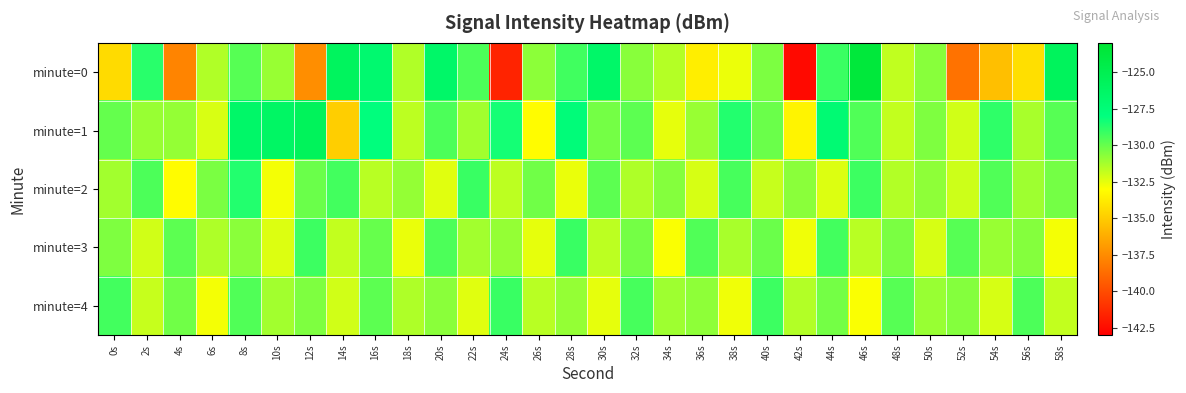

Reading left to right, what are all the values shown in this chart?

minute=0: 0s=-134.4	2s=-128.8	4s=-137.8	6s=-131.5	8s=-129.7	10s=-131.0	12s=-137.4	14s=-125.9	16s=-127.0	18s=-131.4	20s=-126.5	22s=-129.5	24s=-141.6	26s=-130.8	28s=-129.3	30s=-126.5	32s=-130.7	34s=-131.5	36s=-133.6	38s=-132.6	40s=-130.4	42s=-142.6	44s=-129.1	46s=-123.6	48s=-131.8	50s=-130.7	52s=-138.5	54s=-135.5	56s=-134.2	58s=-125.7
minute=1: 0s=-130.0	2s=-131.0	4s=-130.9	6s=-132.2	8s=-126.5	10s=-126.3	12s=-125.7	14s=-134.9	16s=-127.8	18s=-131.7	20s=-129.5	22s=-131.2	24s=-128.4	26s=-133.1	28s=-127.6	30s=-130.3	32s=-129.8	34s=-132.5	36s=-131.0	38s=-128.7	40s=-130.1	42s=-133.4	44s=-127.2	46s=-129.6	48s=-131.8	50s=-130.5	52s=-132.1	54s=-128.9	56s=-131.3	58s=-129.7
minute=2: 0s=-131.2	2s=-129.5	4s=-133.1	6s=-130.4	8s=-128.7	10s=-132.8	12s=-130.1	14s=-129.3	16s=-131.6	18s=-130.9	20s=-132.4	22s=-129.1	24s=-131.7	26s=-130.2	28s=-132.6	30s=-129.8	32s=-131.4	34s=-130.6	36s=-132.2	38s=-129.4	40s=-131.9	42s=-130.7	44s=-132.3	46s=-129.2	48s=-131.5	50s=-130.8	52s=-132.0	54s=-129.6	56s=-131.1	58s=-130.3
minute=3: 0s=-130.5	2s=-132.1	4s=-129.8	6s=-131.4	8s=-130.7	10s=-132.3	12s=-129.2	14s=-131.8	16s=-130.0	18s=-132.6	20s=-129.5	22s=-131.2	24s=-130.9	26s=-132.5	28s=-129.1	30s=-131.7	32s=-130.3	34s=-132.9	36s=-129.6	38s=-131.3	40s=-130.1	42s=-132.7	44s=-129.3	46s=-131.6	48s=-130.4	50s=-132.2	52s=-129.7	54s=-131.0	56s=-130.6	58s=-132.8
minute=4: 0s=-129.3	2s=-131.9	4s=-130.2	6s=-132.8	8s=-129.6	10s=-131.2	12s=-130.5	14s=-132.1	16s=-129.8	18s=-131.4	20s=-130.7	22s=-132.4	24s=-129.1	26s=-131.6	28s=-130.9	30s=-132.5	32s=-129.4	34s=-131.1	36s=-130.8	38s=-132.7	40s=-129.2	42s=-131.5	44s=-130.3	46s=-132.9	48s=-129.7	50s=-131.0	52s=-130.6	54s=-132.2	56s=-129.5	58s=-131.8